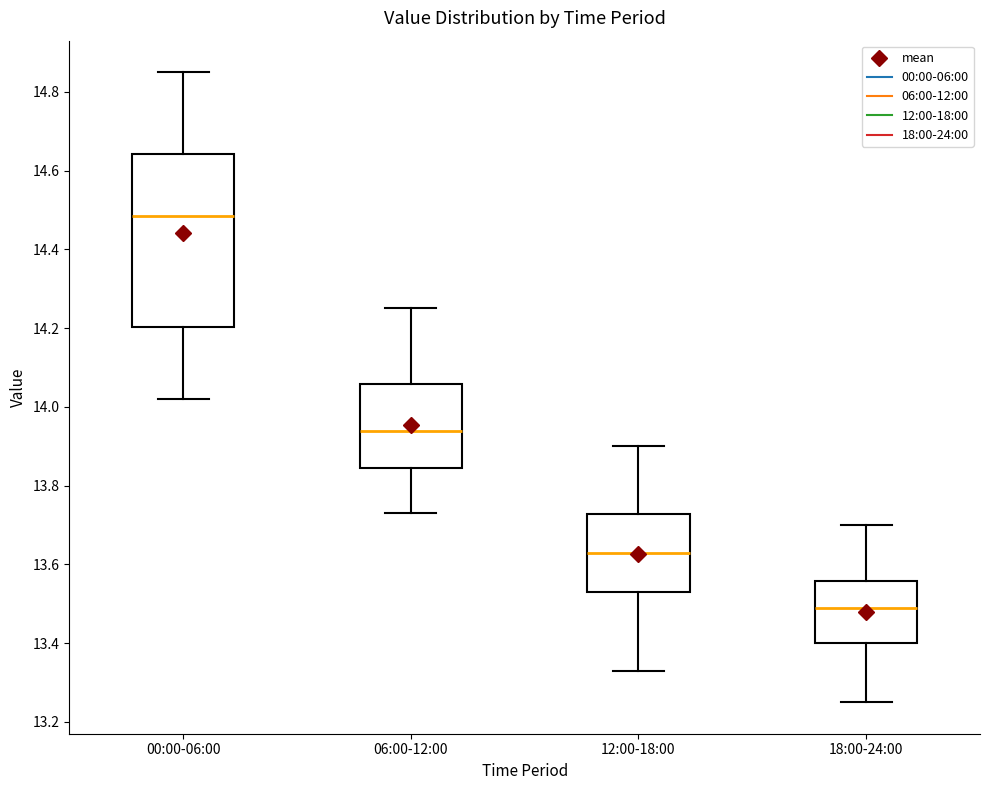

Comparing the boxes themselves (not the whiskers), which one is the tallest?

00:00-06:00